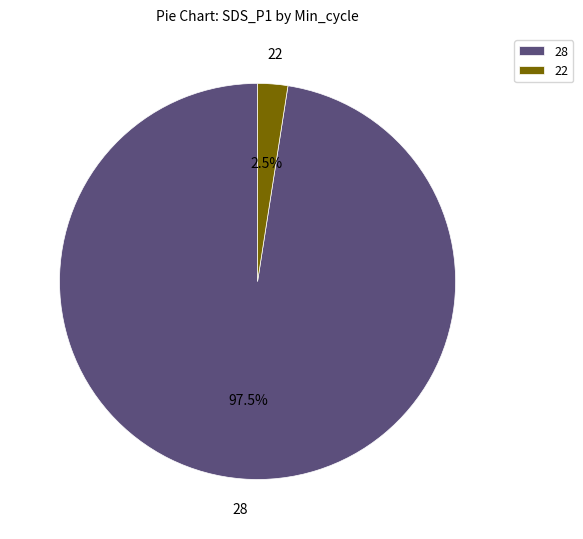

Rank the categories by value from highest to lowest.

28, 22